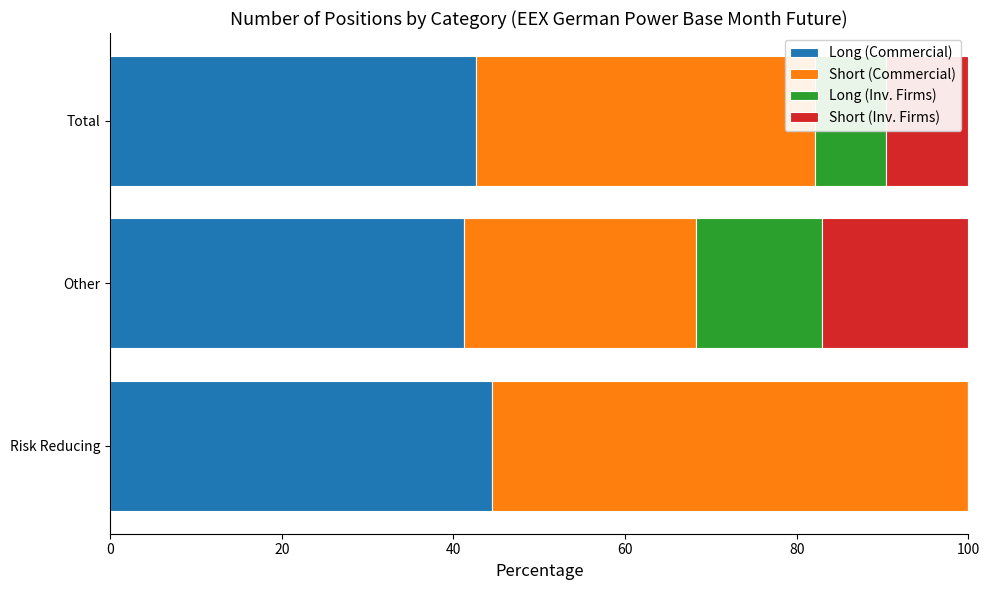

The Long (Commercial) series shows 70.6 at Other. True or false?

False